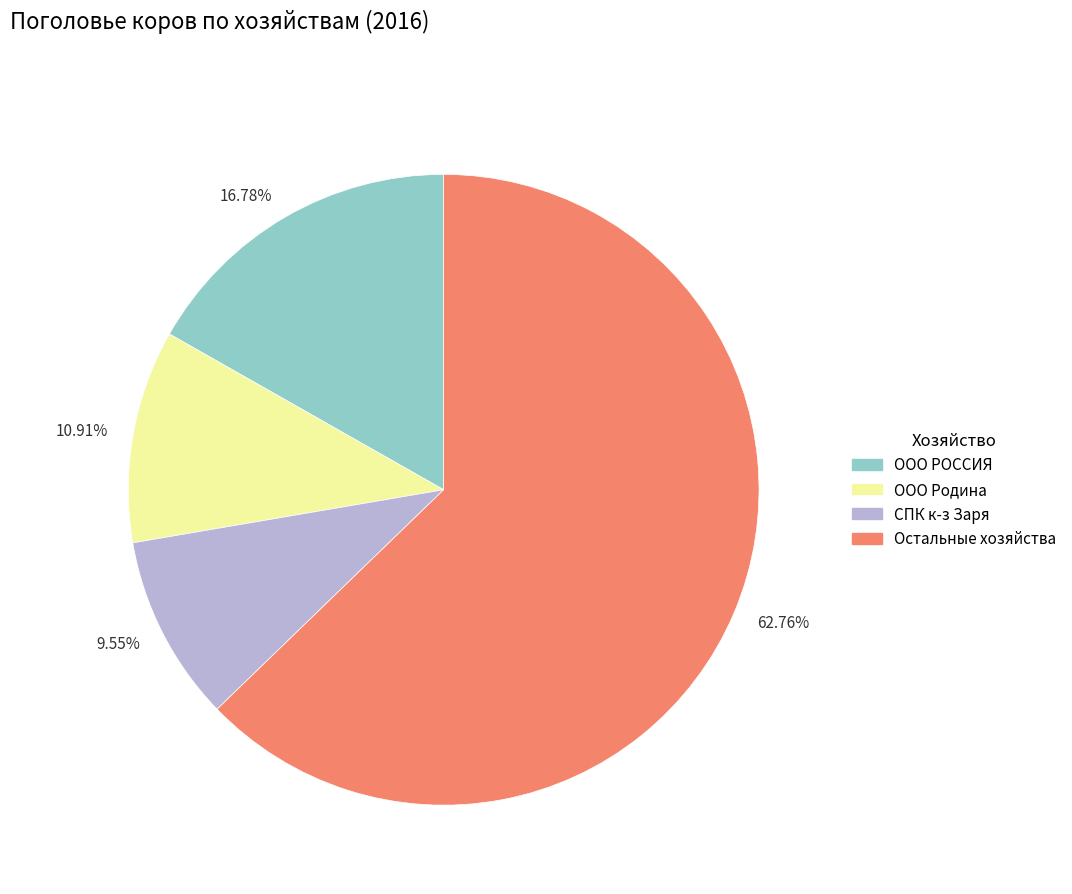

To the nearest percent, what is the average slice percentage?

25%